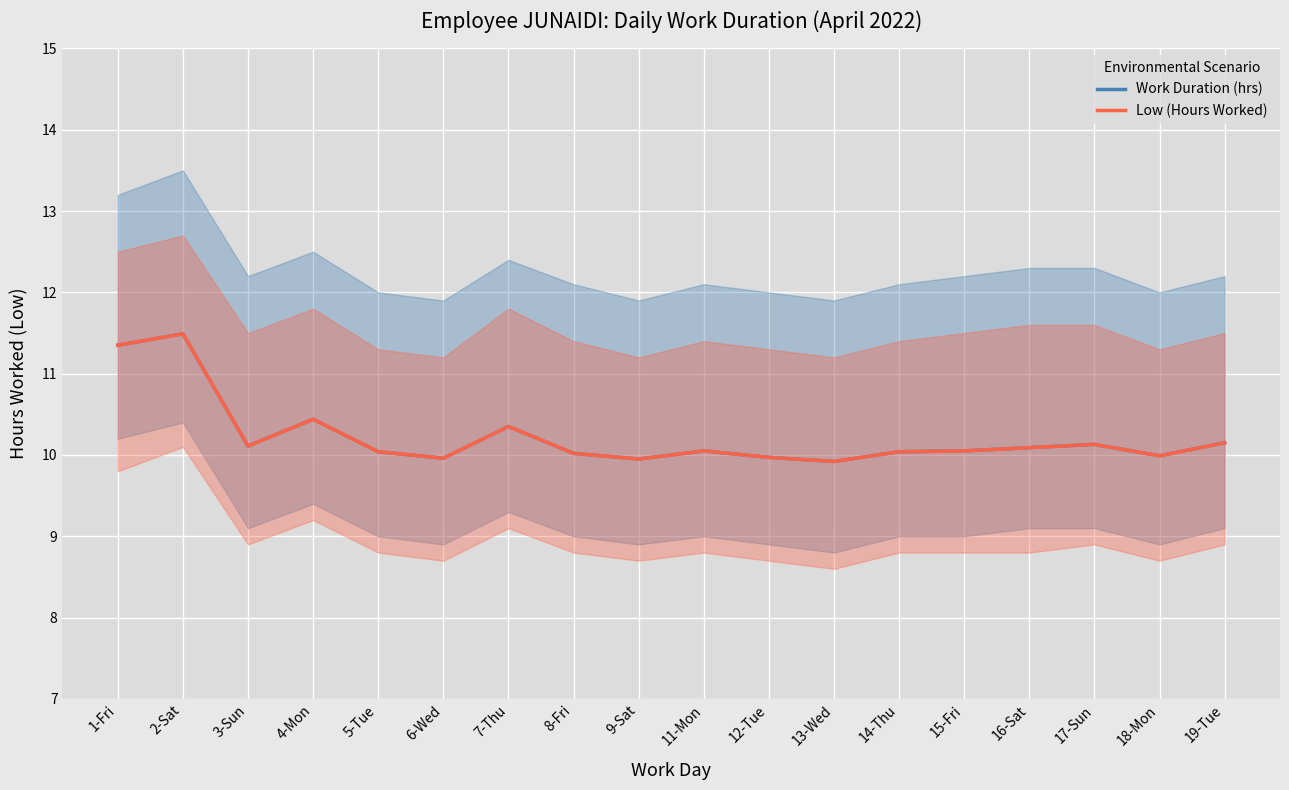

At which label does Low (Hours Worked) reach its peak?

2-Sat